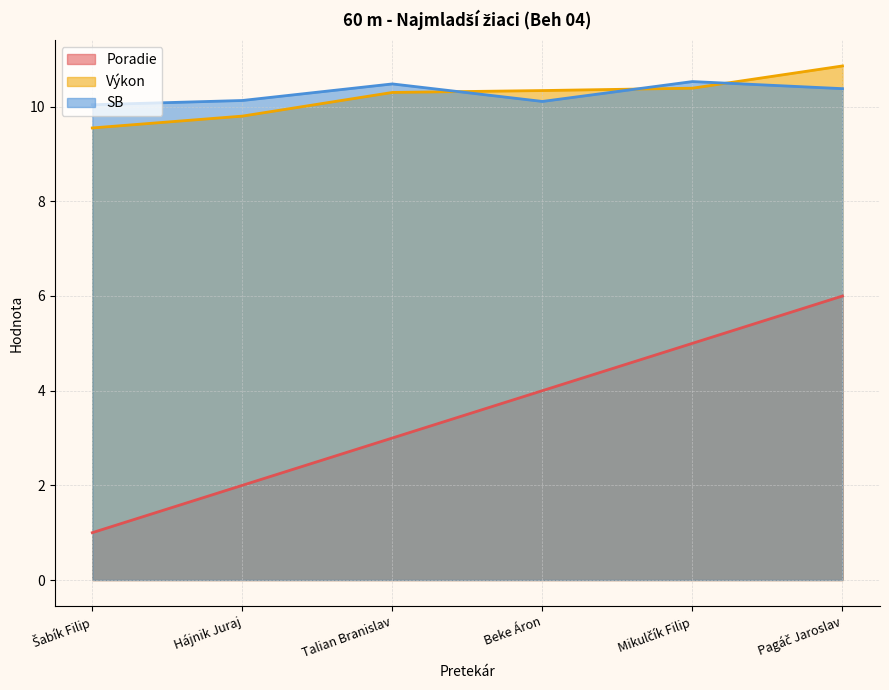

Rank the series by their maximum value, from lowest to highest.

Poradie, SB, Výkon